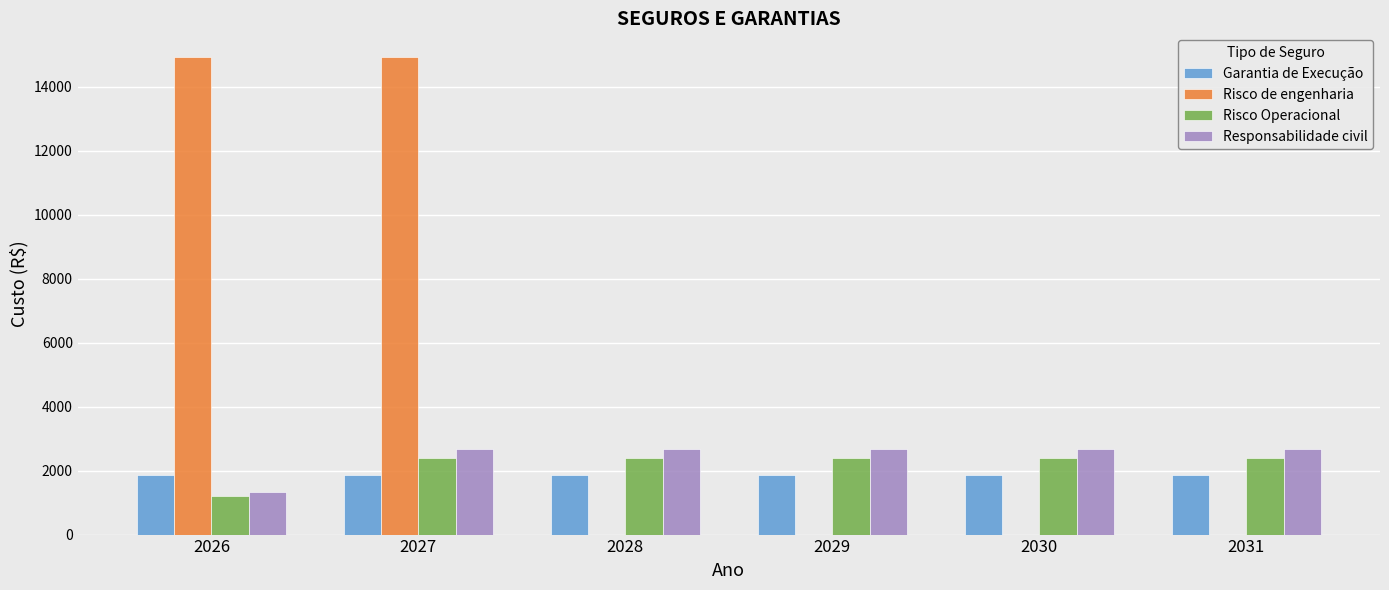

What is the sum of the Risco Operacional values at 2030 and 2028?

4775.0